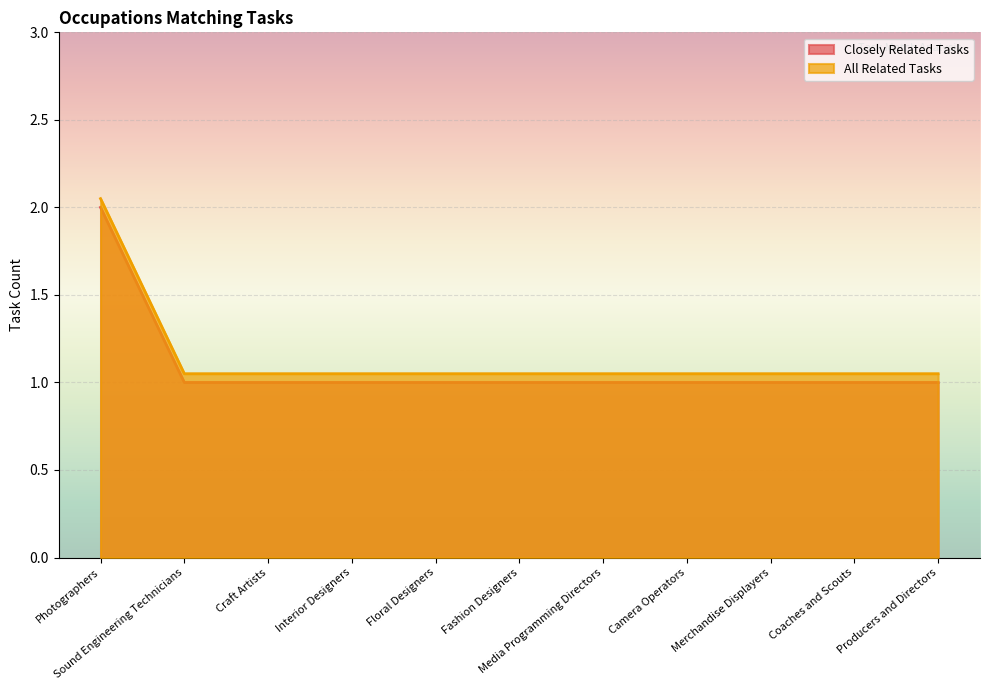

List the series in order of their peak value, highest first.

All Related Tasks, Closely Related Tasks